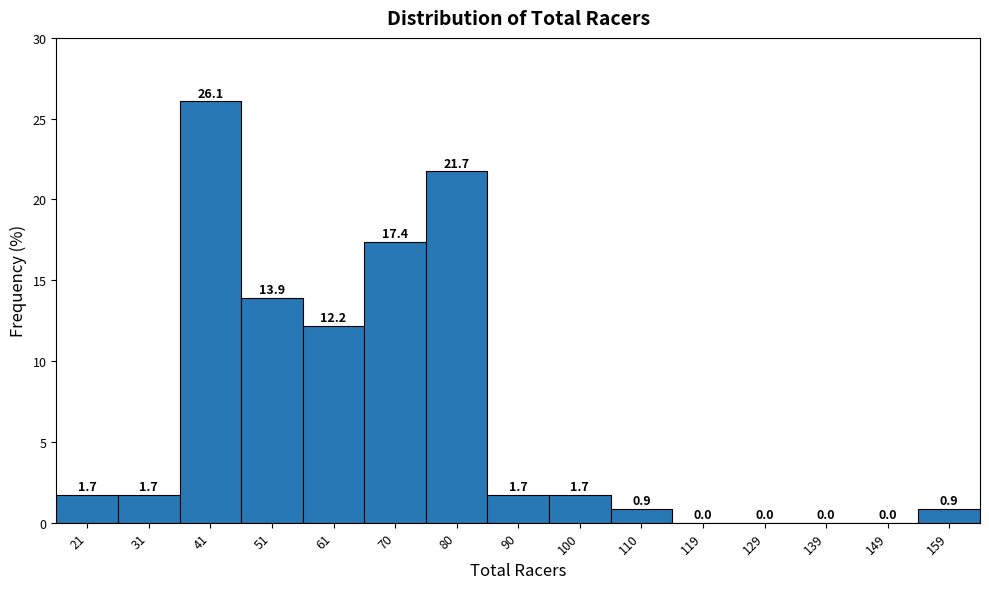

Reading left to right, transcribe this chart: for each bar, give the range it covers on the x-axis and its height. The bar edges are not printed on the chart, so give them approximately, as read against the axis.

17.0 to 26.8: 1.7
26.8 to 36.6: 1.7
36.6 to 46.4: 26.1
46.4 to 56.2: 13.9
56.2 to 66.0: 12.2
66.0 to 75.8: 17.4
75.8 to 85.6: 21.7
85.6 to 95.4: 1.7
95.4 to 105.2: 1.7
105.2 to 115.0: 0.9
115.0 to 124.8: 0.0
124.8 to 134.6: 0.0
134.6 to 144.4: 0.0
144.4 to 154.2: 0.0
154.2 to 164.0: 0.9